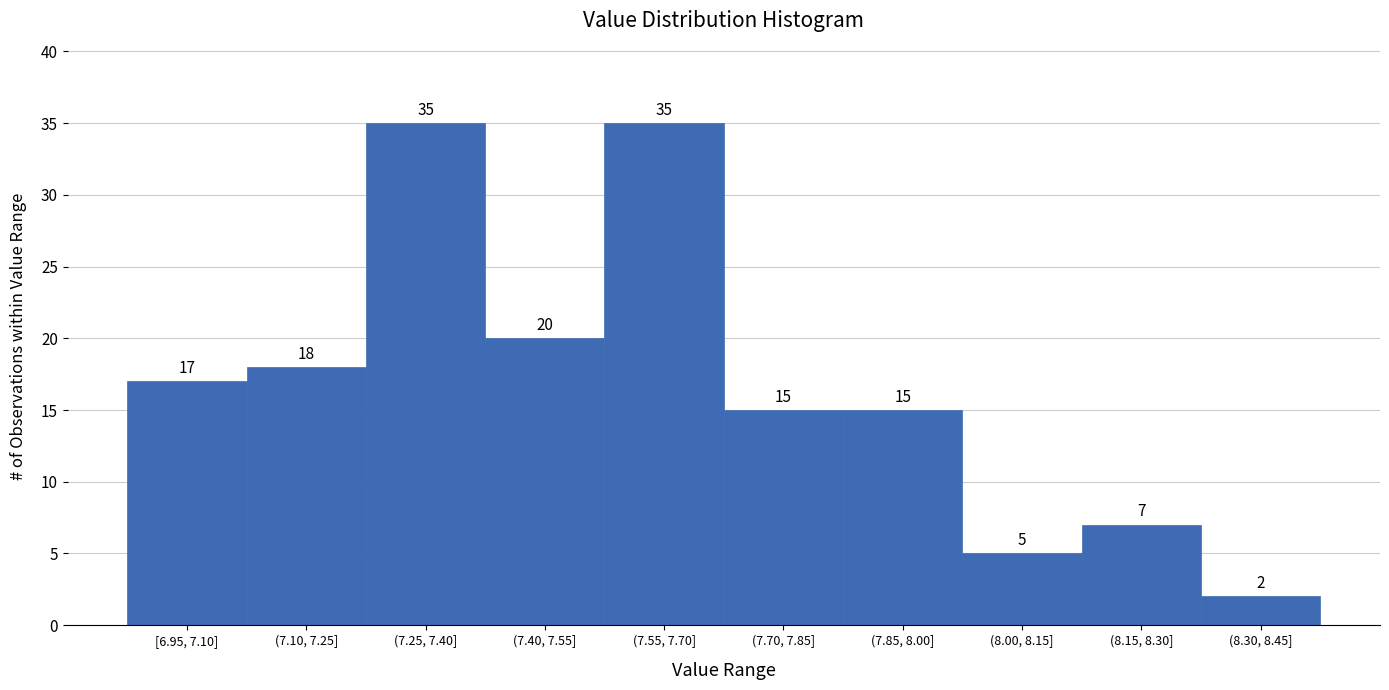

Reading left to right, extract all data points from this chart.

17	18	35	20	35	15	15	5	7	2